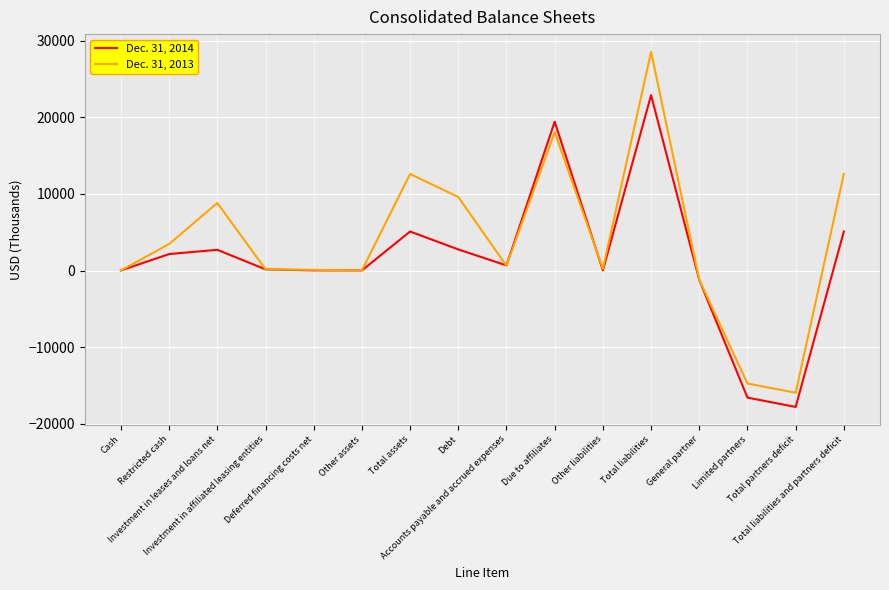

What is the minimum value for Dec. 31, 2014?

-17778